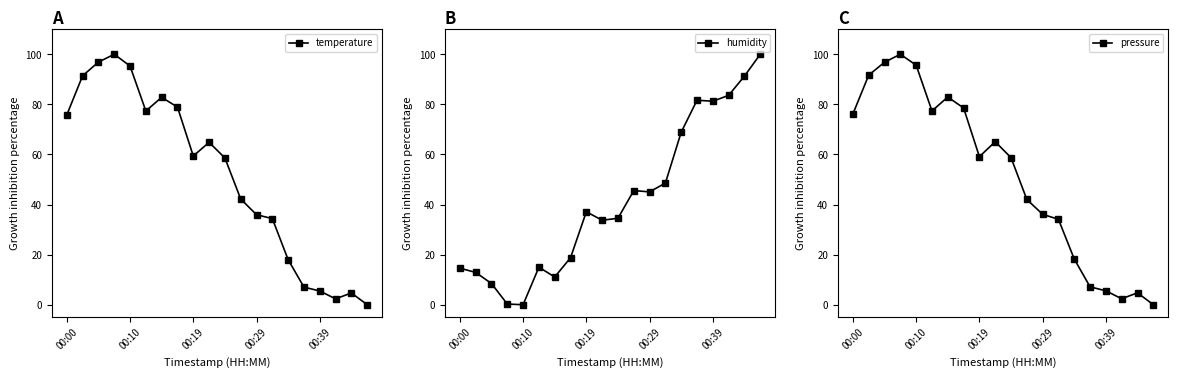

The humidity series shows 0.0 at 00:10. True or false?

True